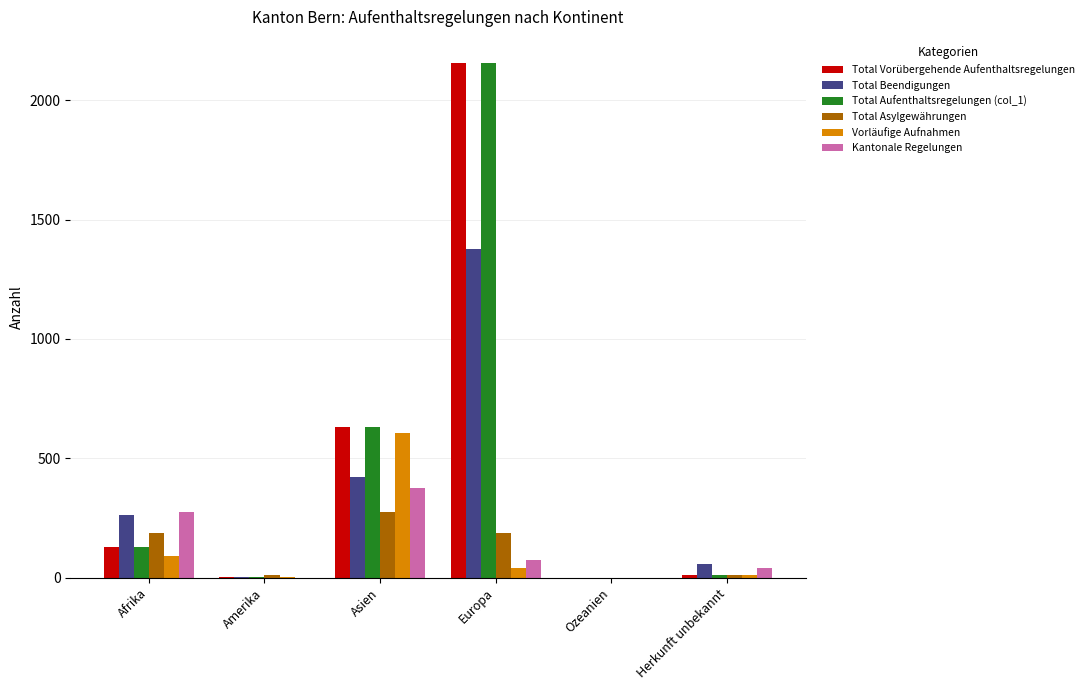

Between Afrika and Ozeanien, which series saw the biggest shift?

Kantonale Regelungen